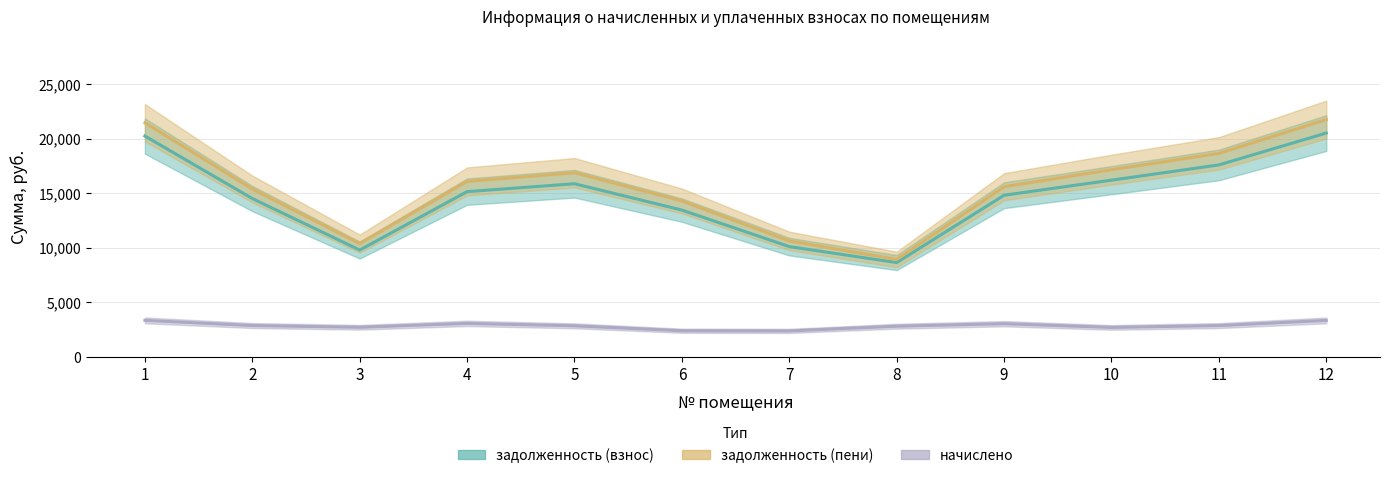

Which has a higher value, 11 or 3?

11